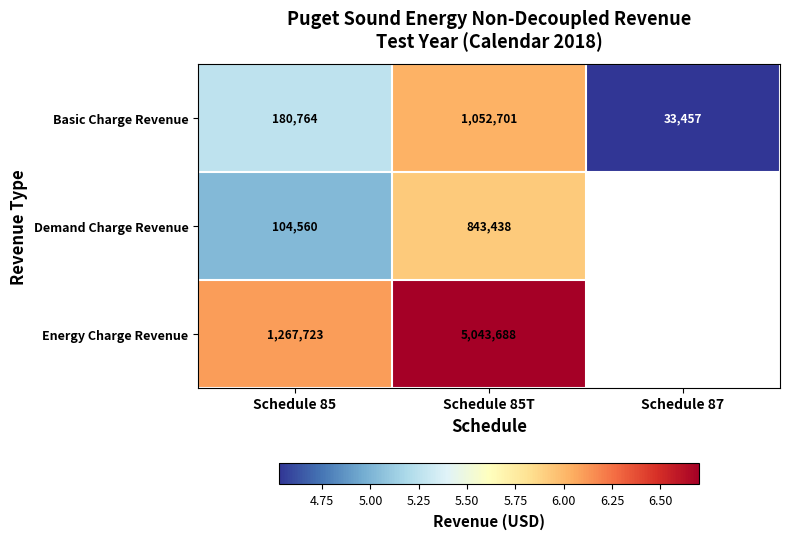

List the labels in order of Basic Charge Revenue value, smallest first.

Schedule 87, Schedule 85, Schedule 85T